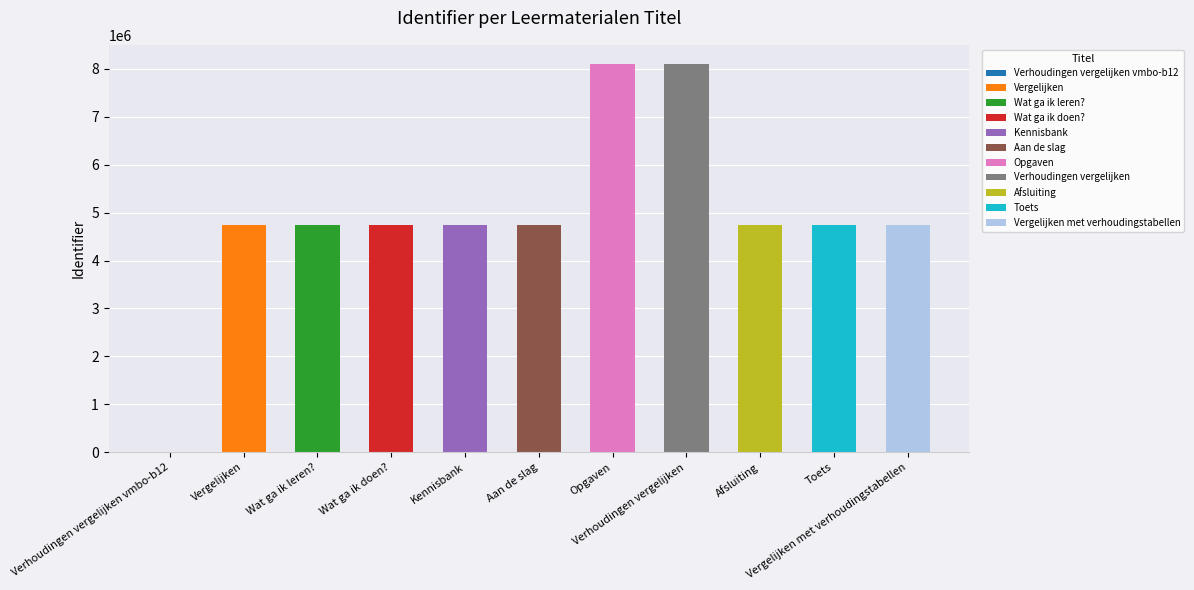

What is the average value?

4917147